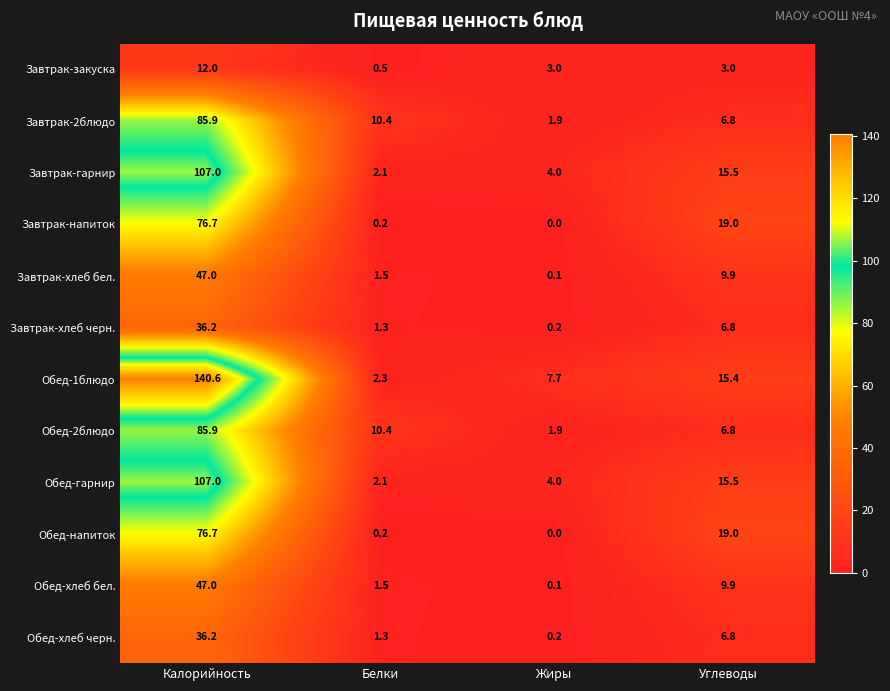

What is the difference between the Завтрак-закуска values at Калорийность and Белки?

11.5